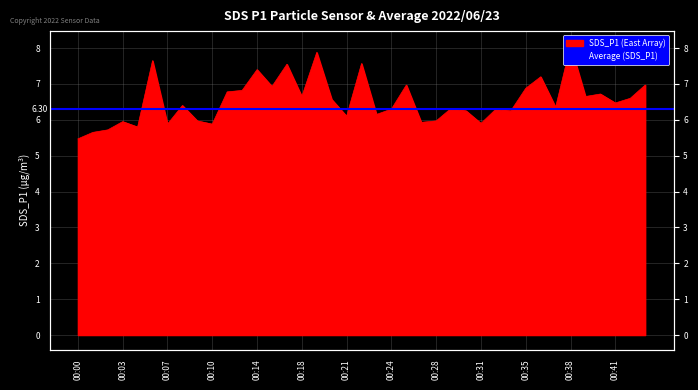

What is the approximate value at 00:31?

5.9